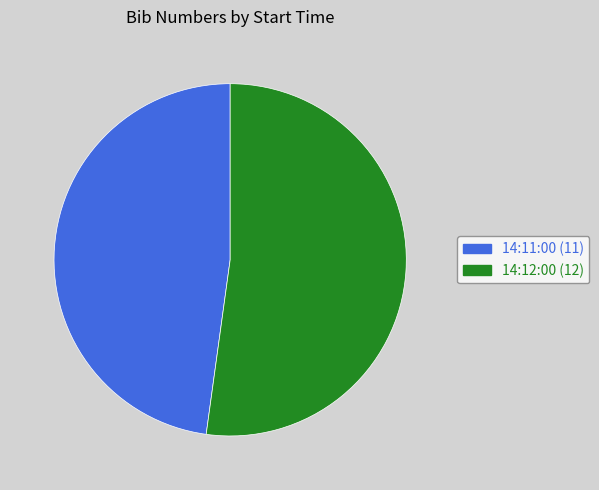

Is the sum of 14:11:00 and 14:12:00 greater than half?

Yes